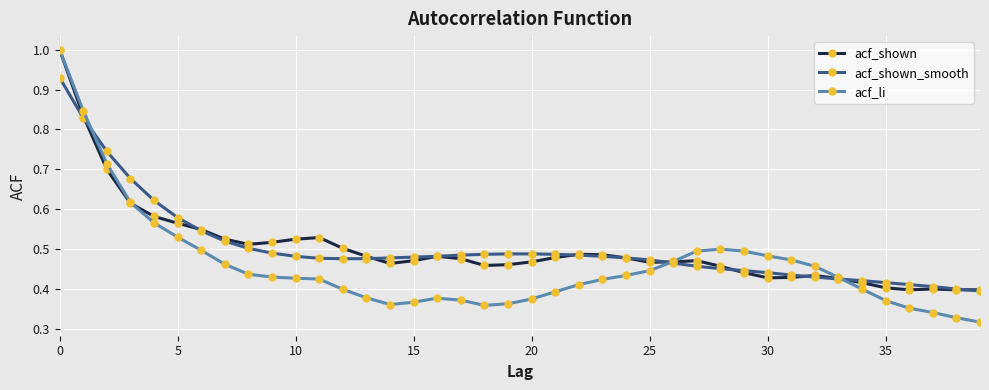

Which series has the widest spread of values?

acf_li